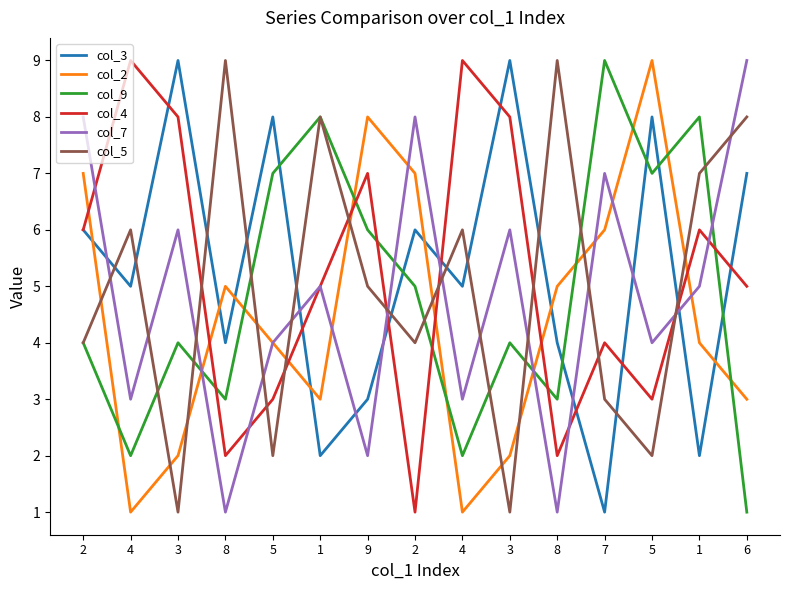

How many data points in col_7 are less than 5?

7